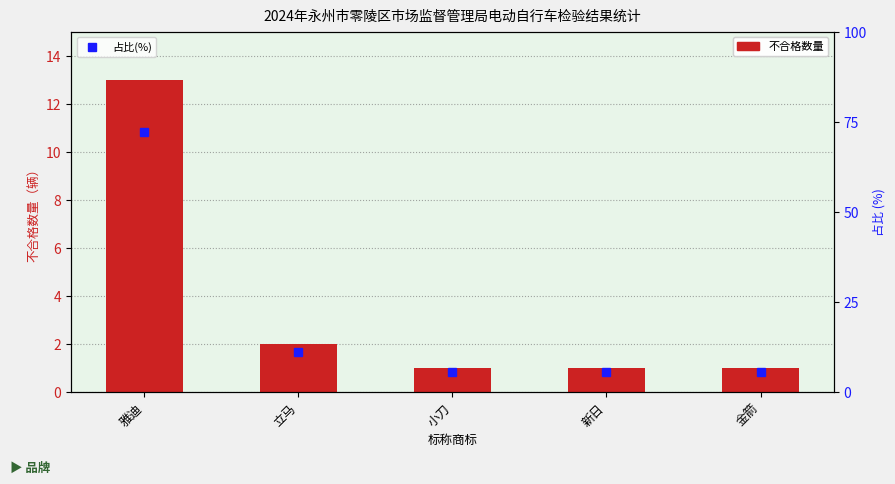

How many distinct data groups are displayed?

2